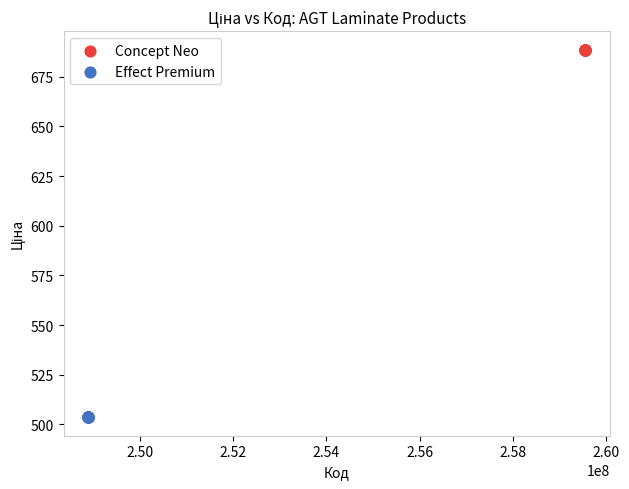

Which series reaches the maximum Y coordinate?

Concept Neo